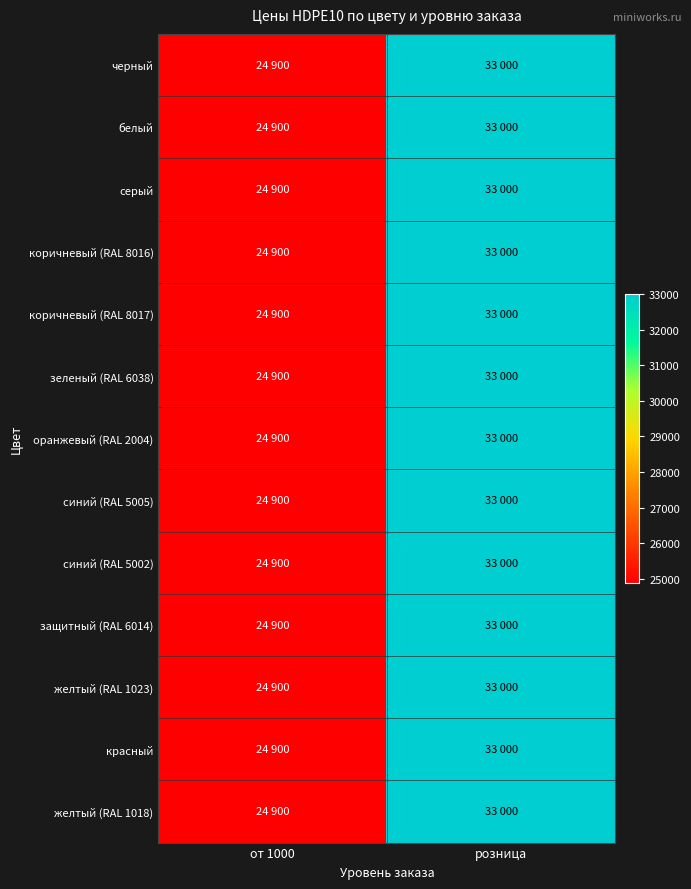

Between от 1000 and розница, which is larger?

розница